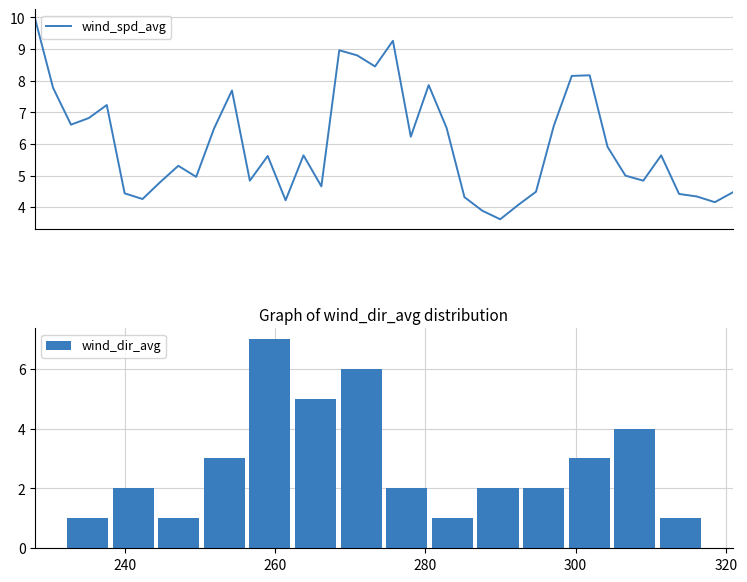

What is the greatest value displayed?

9.9